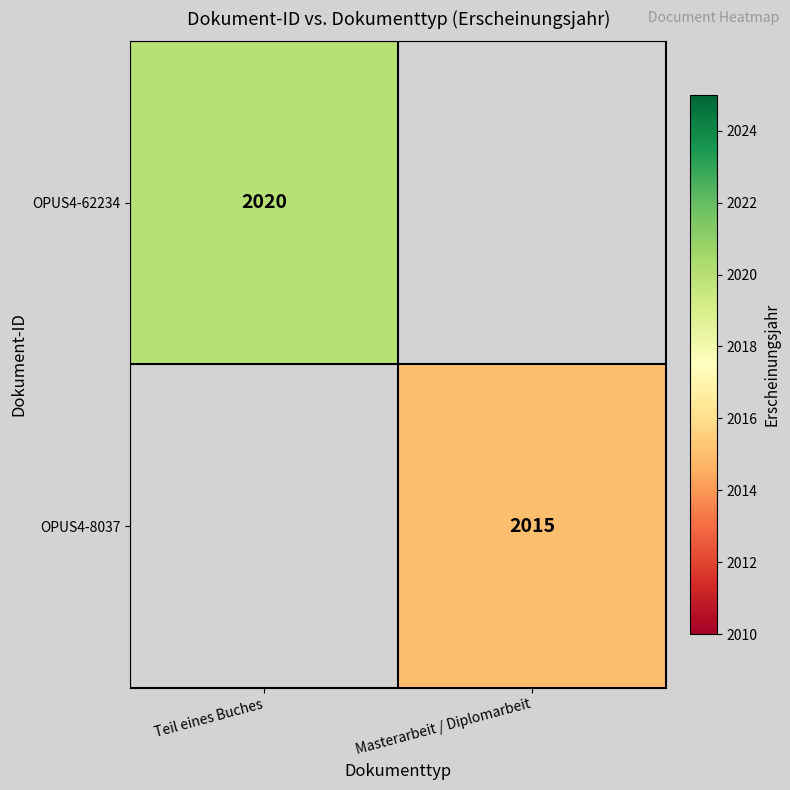

Is it true that OPUS4-8037 equals 1391.1 at Masterarbeit / Diplomarbeit?

False